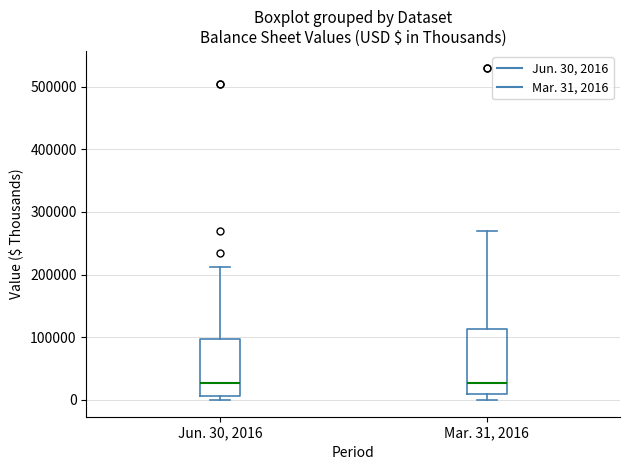

Reading left to right, read every box against the y-axis: the position of its median line, the range the box covers, and the ends of its whiskers. The values are not printed on the chart, so give them approximately, as read against the axis.

Jun. 30, 2016: median 30000, box 10000 to 100000, whiskers 0 to 210000
Mar. 31, 2016: median 30000, box 10000 to 110000, whiskers 0 to 270000